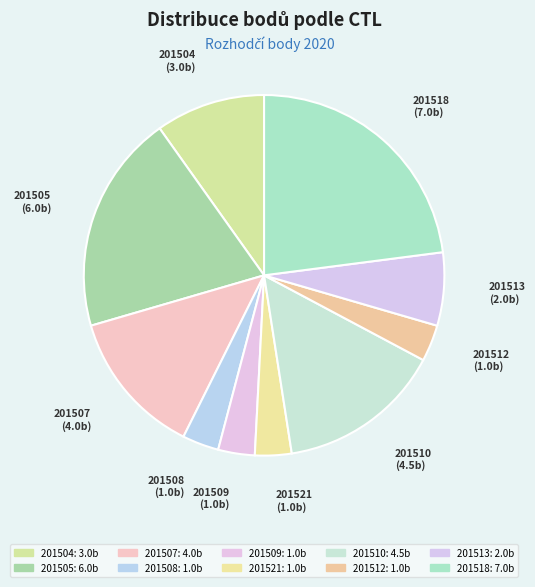

How many slices are in this pie chart?

10